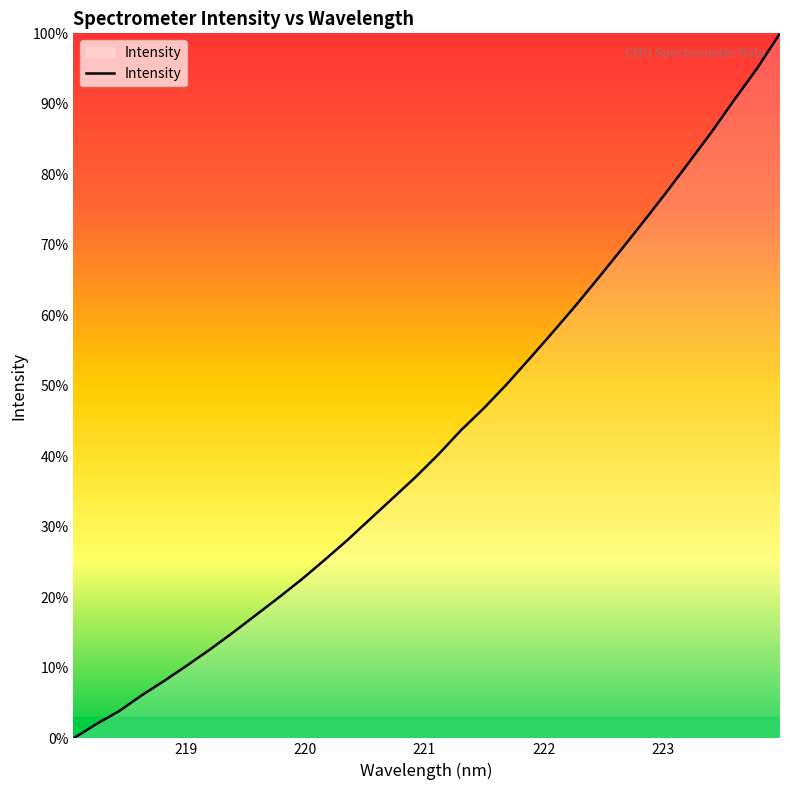

Does the chart have visible grid lines?

No